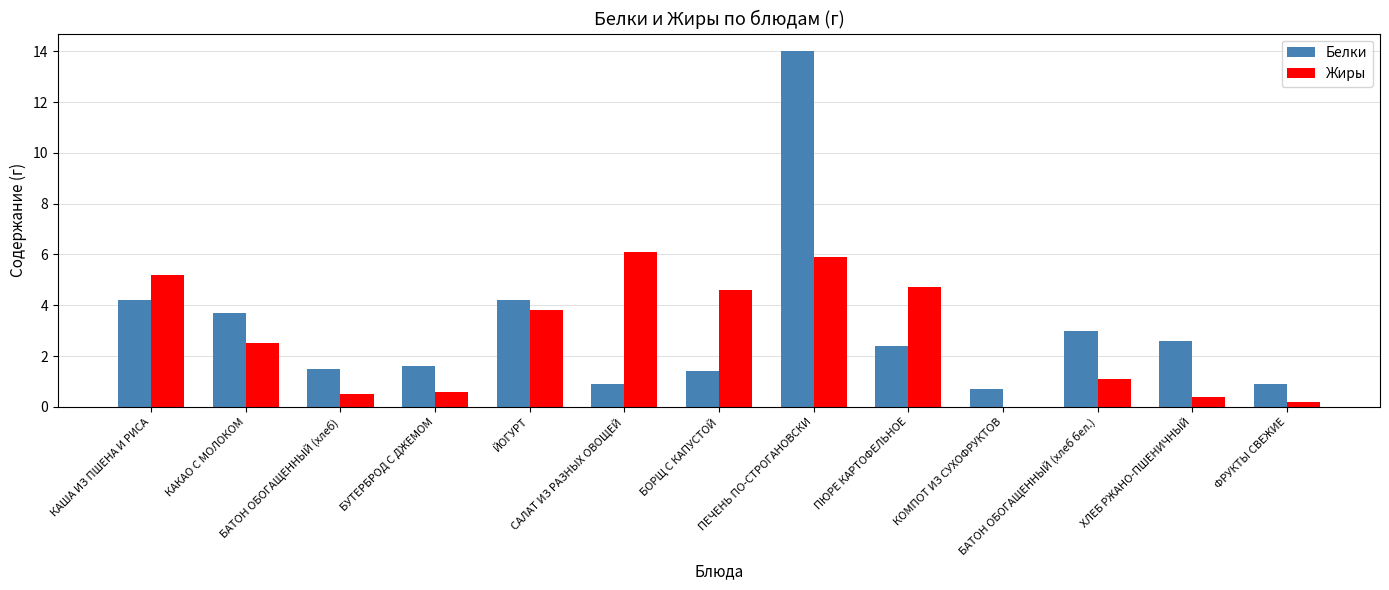

What is the greatest value displayed?

14.0